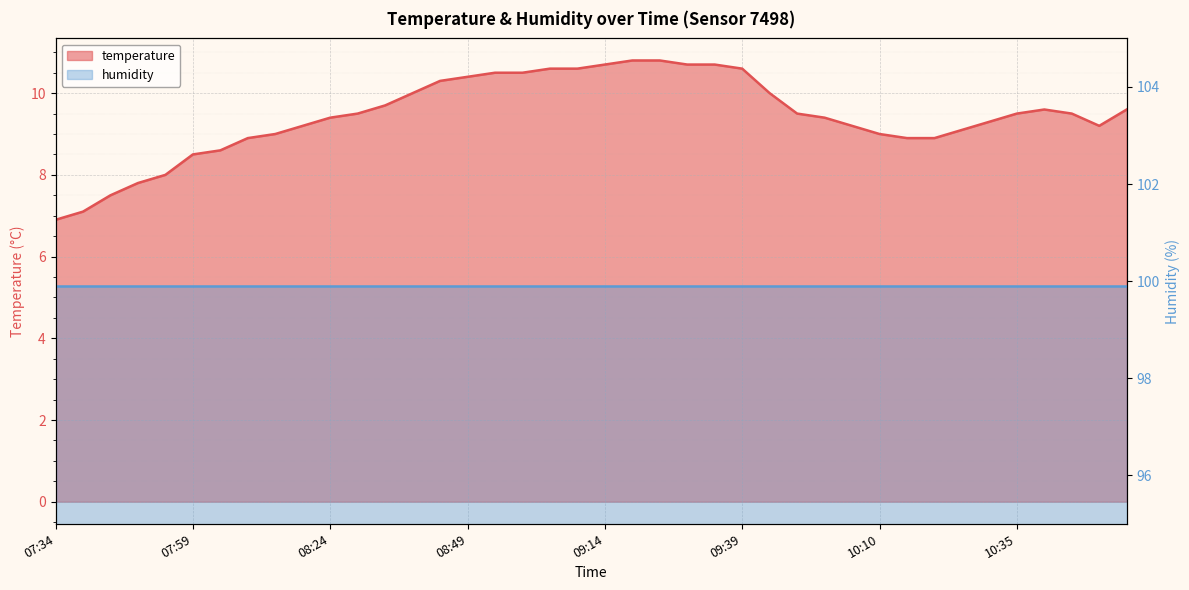

Reading left to right, what are all the values shown in this chart?

07:34=6.9	07:39=7.1	07:44=7.5	07:49=7.8	07:54=8.0	07:59=8.5	08:04=8.6	08:09=8.9	08:14=9.0	08:19=9.2	08:24=9.4	08:29=9.5	08:34=9.7	08:39=10.0	08:44=10.3	08:49=10.4	08:54=10.5	08:59=10.5	09:04=10.6	09:09=10.6	09:14=10.7	09:19=10.8	09:24=10.8	09:29=10.7	09:34=10.7	09:39=10.6	09:49=10.0	09:55=9.5	10:00=9.4	10:05=9.2	10:10=9.0	10:15=8.9	10:20=8.9	10:25=9.1	10:30=9.3	10:35=9.5	10:40=9.6	10:45=9.5	10:50=9.2	10:55=9.6